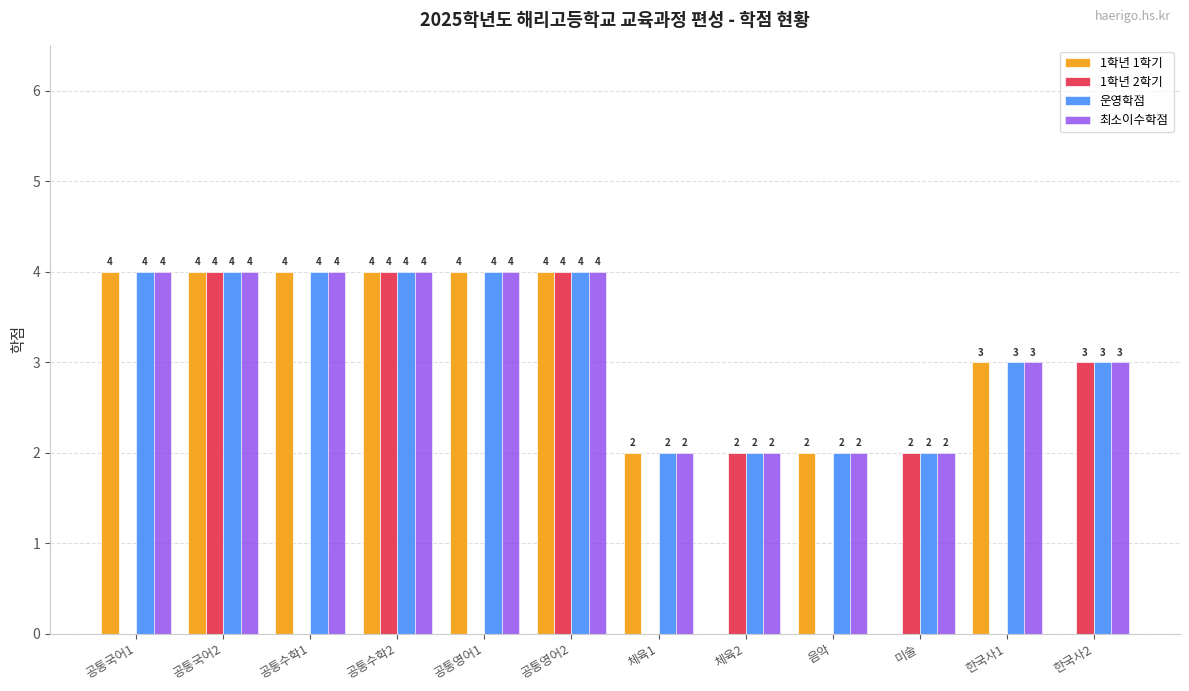

What is the maximum value for 1학년 2학기?

4